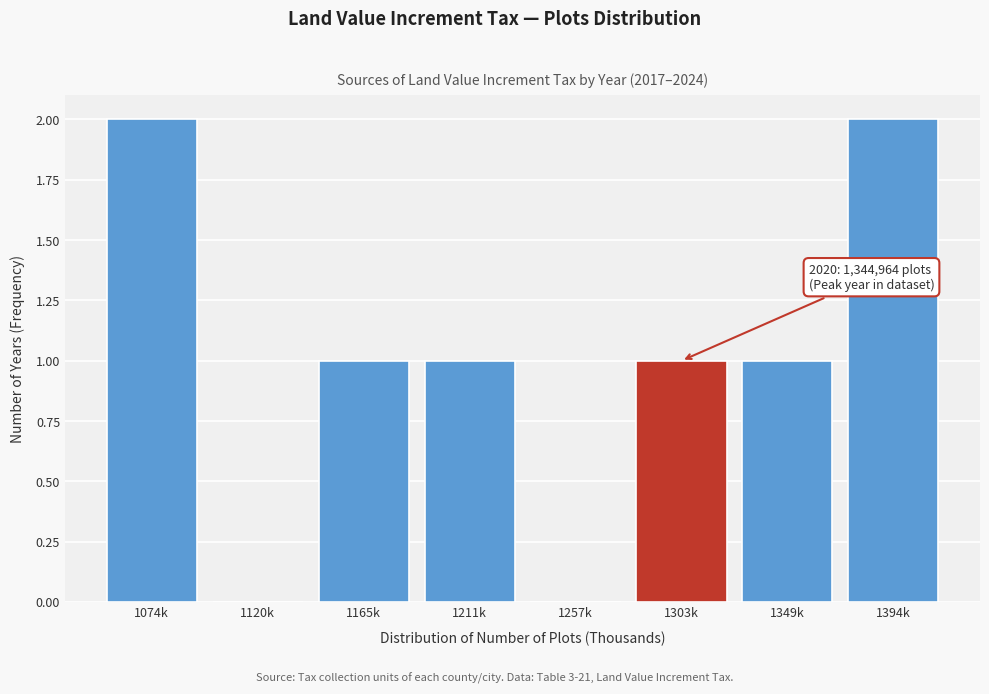

Reading left to right, list all the values displayed in this chart.

1074k=2	1120k=0	1165k=1	1211k=1	1257k=0	1303k=1	1349k=1	1394k=2